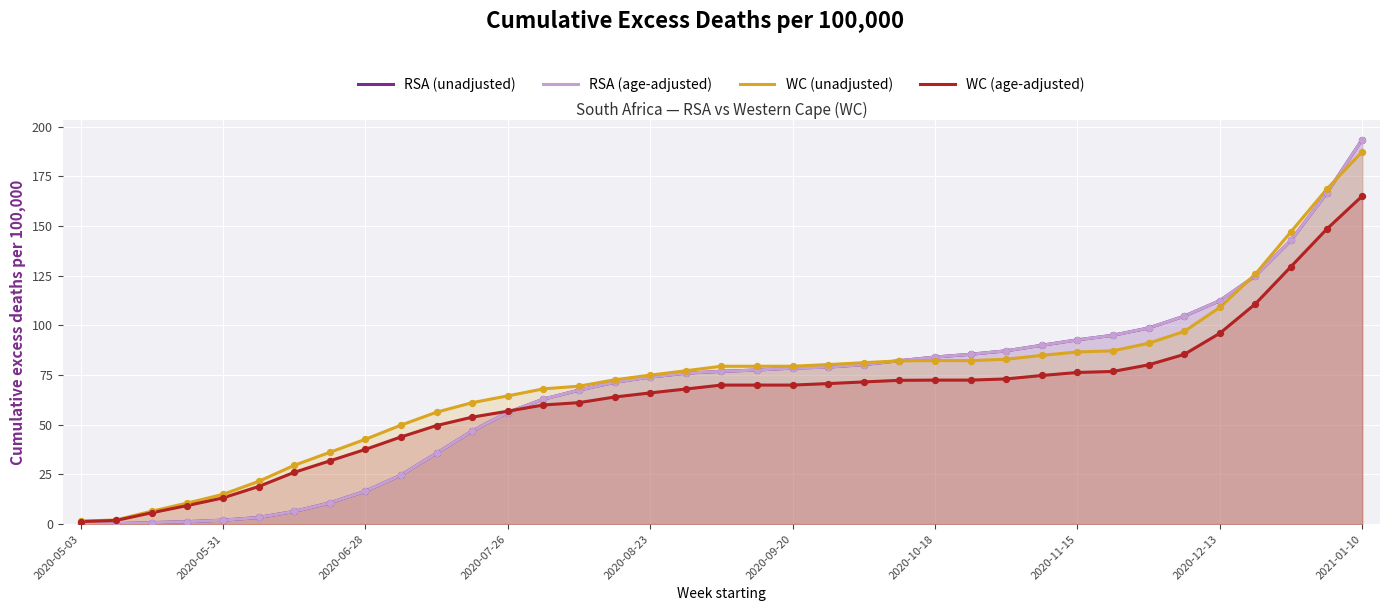

Which series contains the lowest Y value?

RSA (unadjusted)